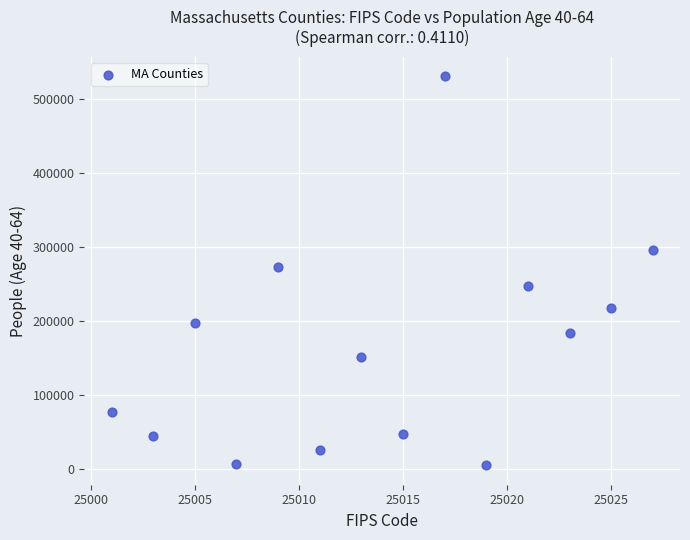

What is the range of X values (max minus min)?

26